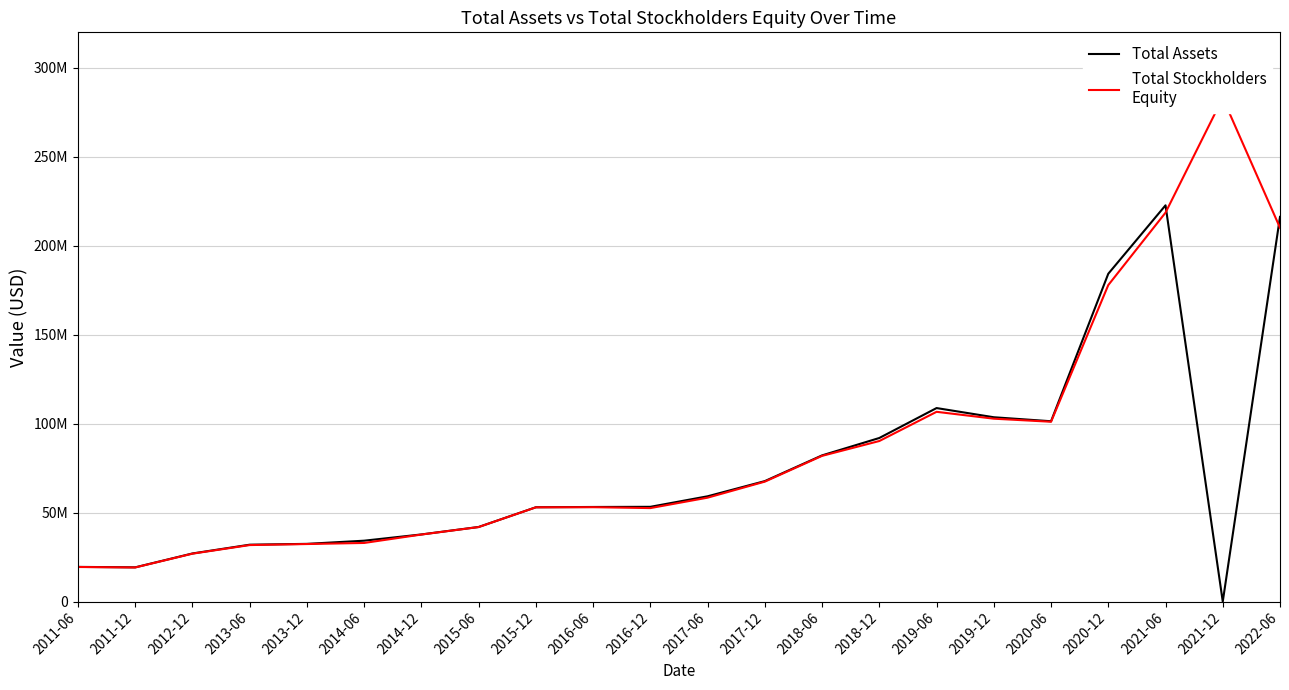

Reading left to right, list all the values displayed in this chart.

Total Assets: 2011-06=19499734	2011-12=19247000	2012-12=27047773	2013-06=31979811	2013-12=32447440	2014-06=34229860	2014-12=37744707	2015-06=41940481	2015-12=53024935	2016-06=53183577	2016-12=53270487	2017-06=59189114	2017-12=67730585	2018-06=82188653	2018-12=91964627	2019-06=108787526	2019-12=103619221	2020-06=101375729	2020-12=184295280	2021-06=222758033	2021-12=0	2022-06=216264587
Total Stockholders
Equity: 2011-06=19439572	2011-12=19175000	2012-12=26933458	2013-06=31769536	2013-12=32351432	2014-06=32958110	2014-12=37685308	2015-06=41893183	2015-12=52985558	2016-06=53057994	2016-12=52558421	2017-06=58418265	2017-12=67432529	2018-06=81918270	2018-12=90261685	2019-06=106679820	2019-12=102814030	2020-06=101088819	2020-12=177922707	2021-06=218637986	2021-12=283127763	2022-06=210126550